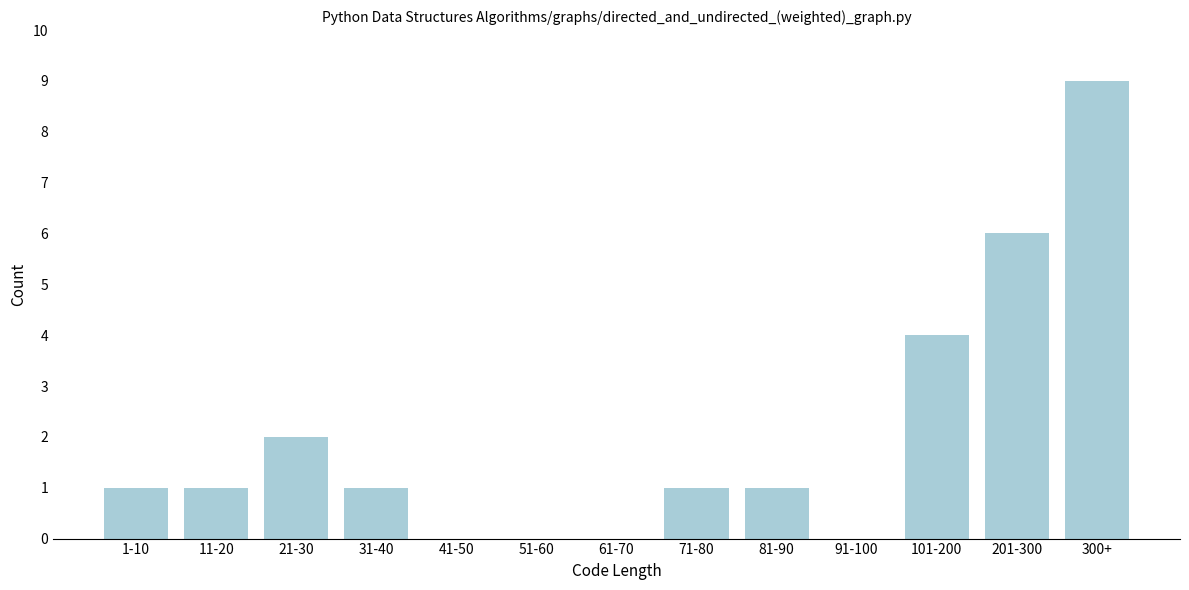

Reading right to left, what are all the values shown in this chart?

300+=9	201-300=6	101-200=4	91-100=0	81-90=1	71-80=1	61-70=0	51-60=0	41-50=0	31-40=1	21-30=2	11-20=1	1-10=1